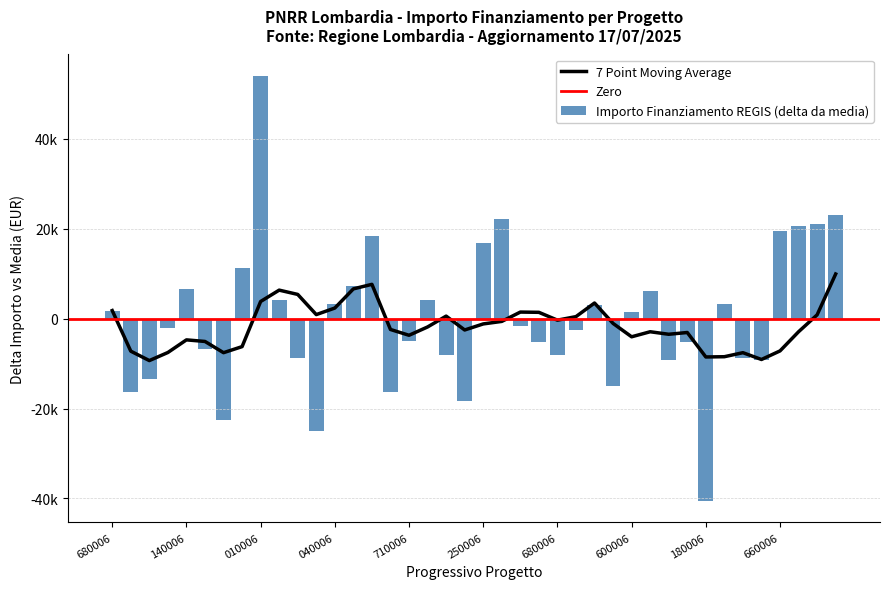

How many data points are less than -1728?

21